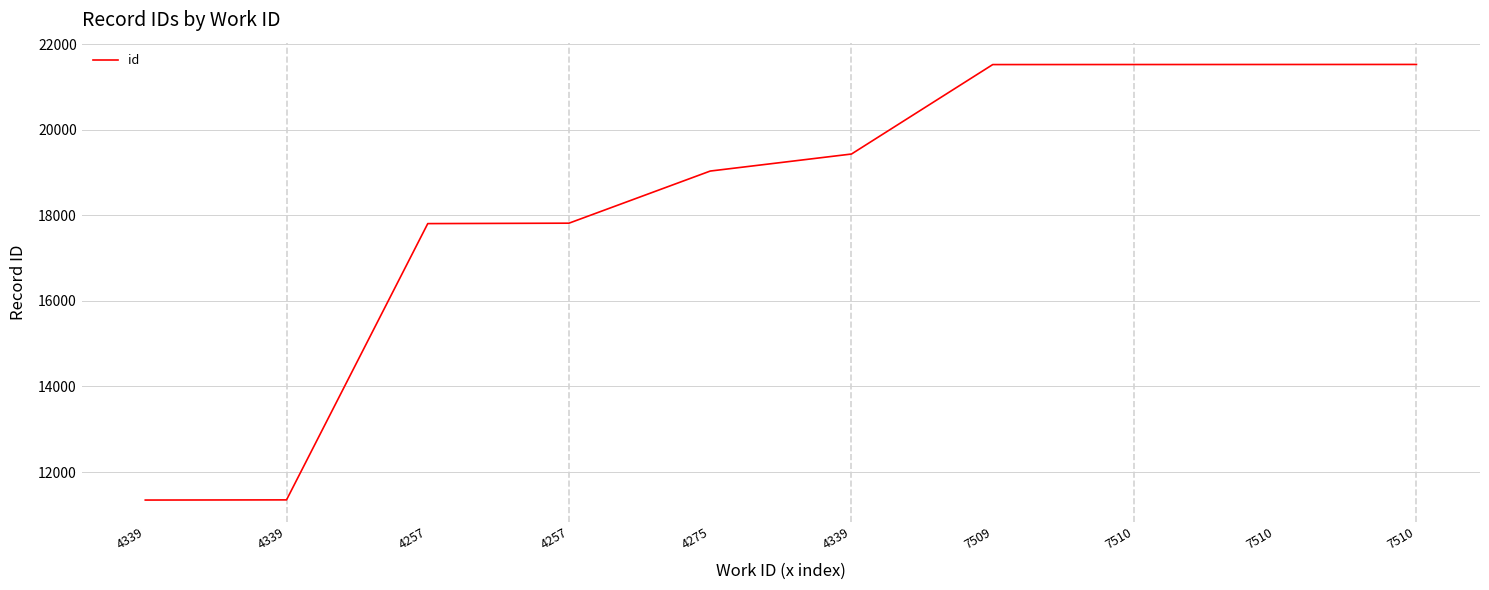

Reading left to right, what are all the values shown in this chart?

11344	11348	17809	17819	19038	19436	21528	21529	21530	21531